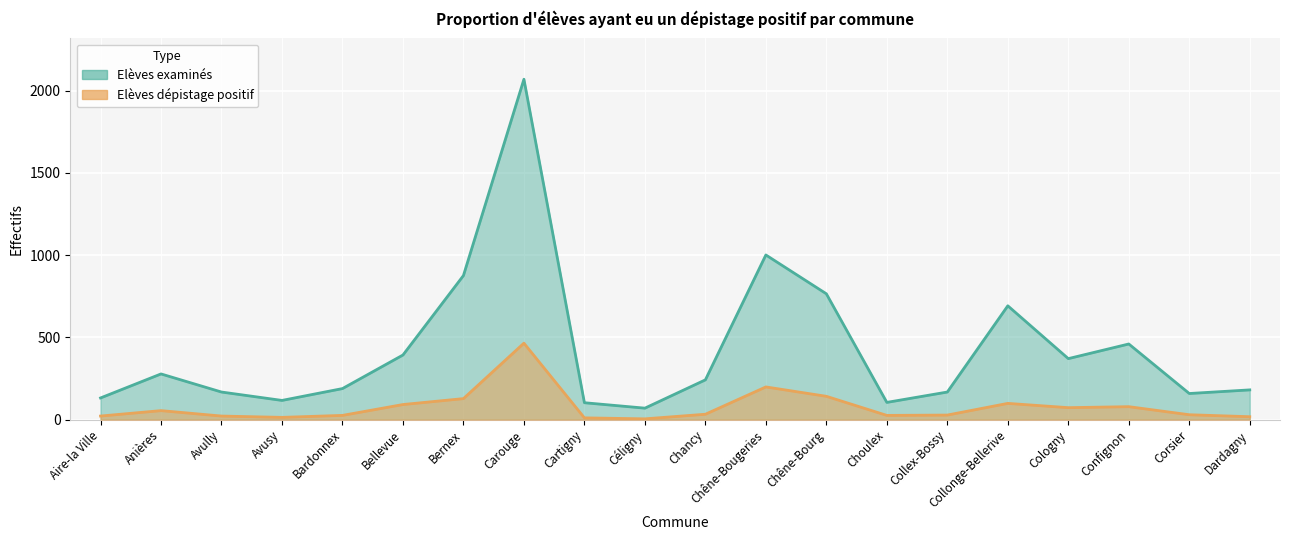

What is the lowest value of the Elèves dépistage positif series?

5